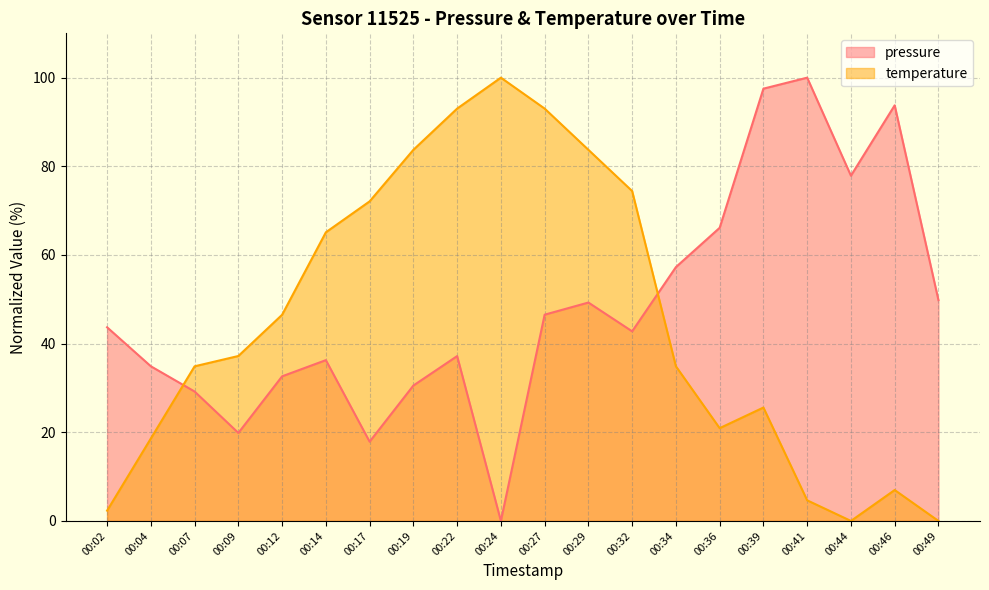

Rank the series by their maximum value, from highest to lowest.

pressure, temperature